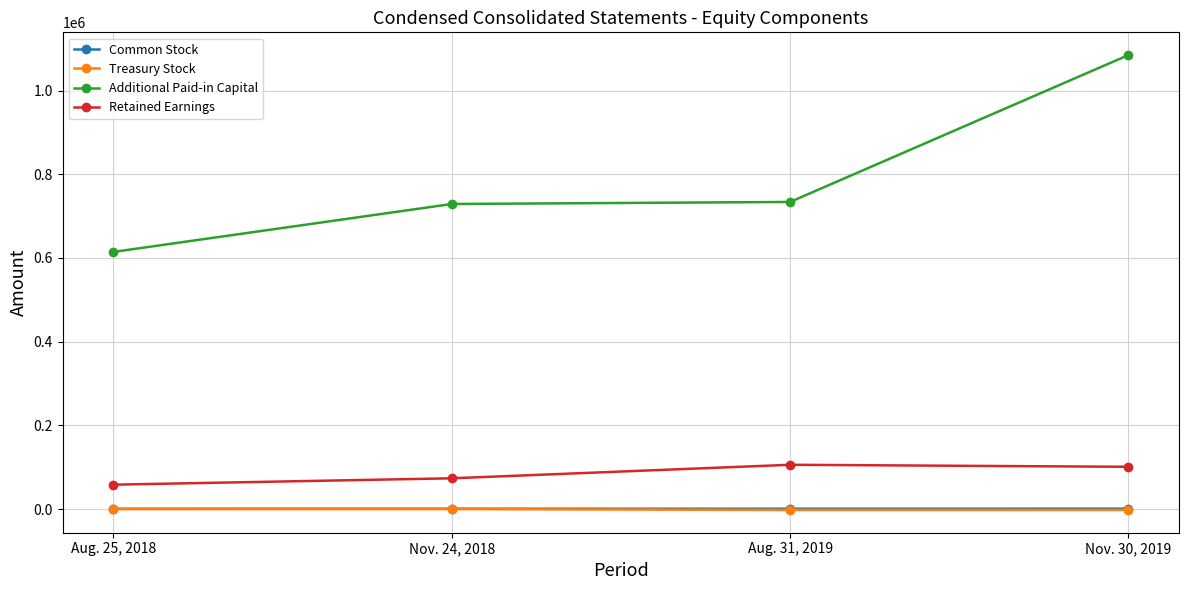

What is the approximate value of Additional Paid-in Capital at Aug. 31, 2019, to the nearest 100?

733800